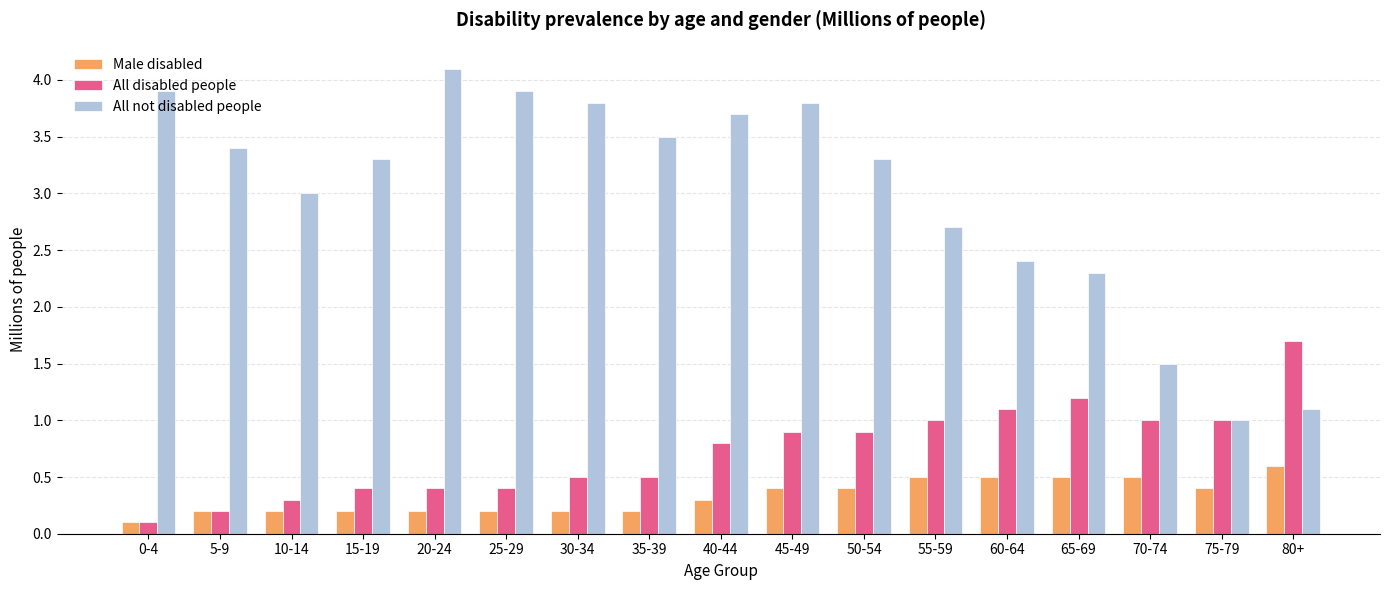

Rank the series at 80+ from highest to lowest value.

All disabled people, All not disabled people, Male disabled